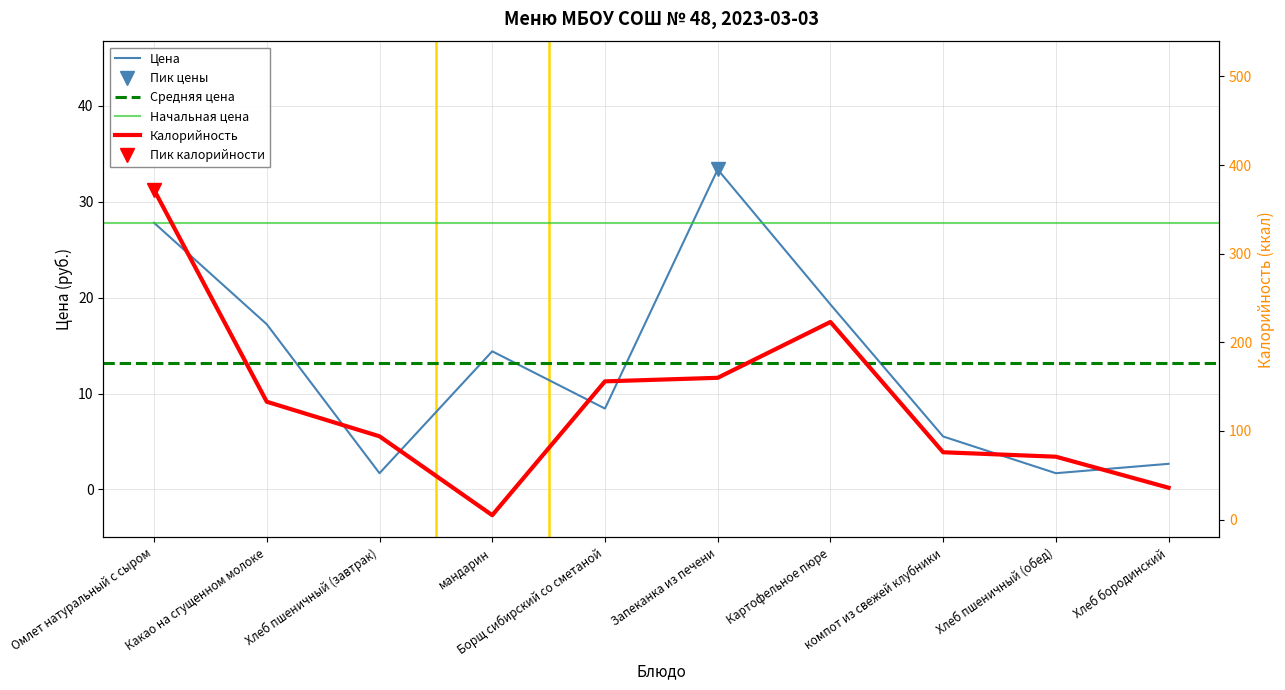

What is the difference between the Калорийность values at Борщ сибирский со сметаной and Картофельное пюре?

67.0